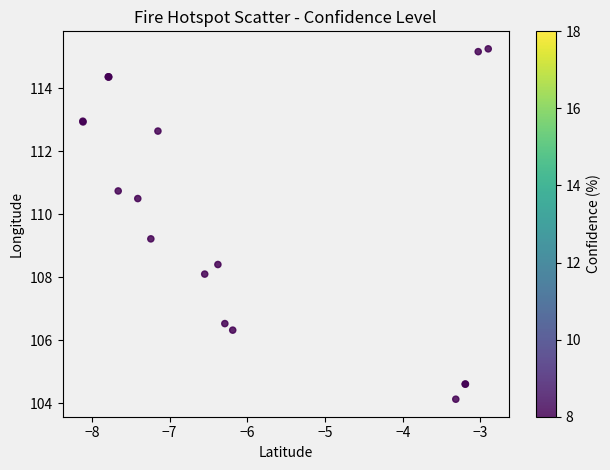

What Y value in the scatter plot is closest to 109?

109.2